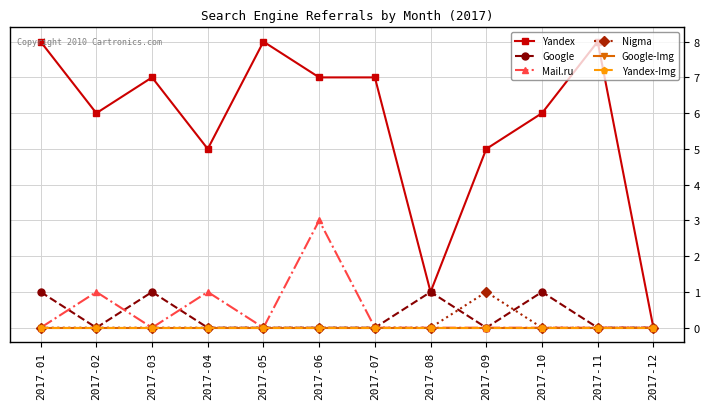

The value of Google at 2017-02 is 0. True or false?

True